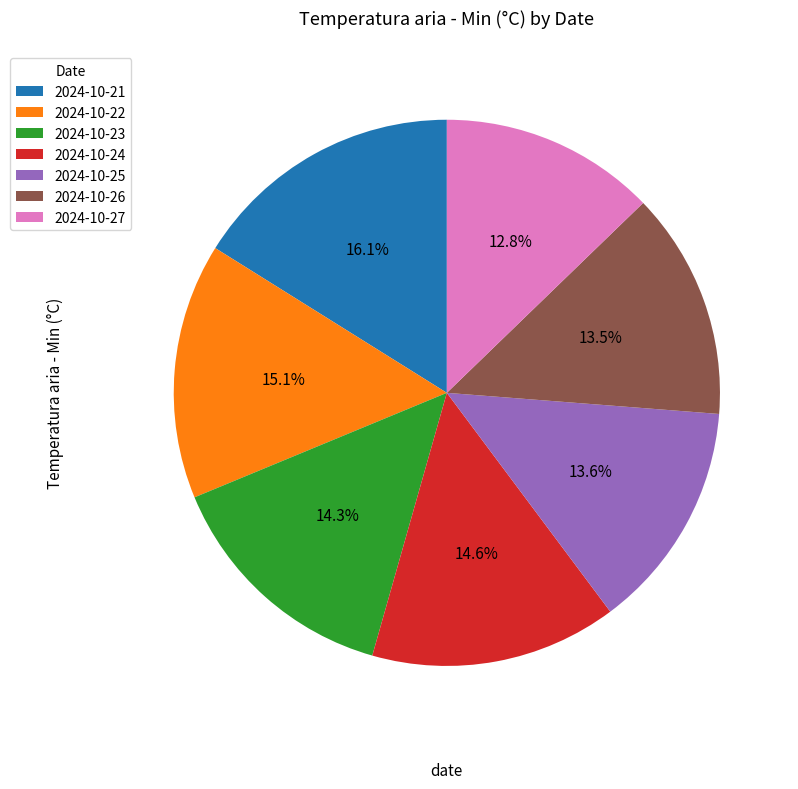

What percentage is NOT represented by 2024-10-22?

84.9%